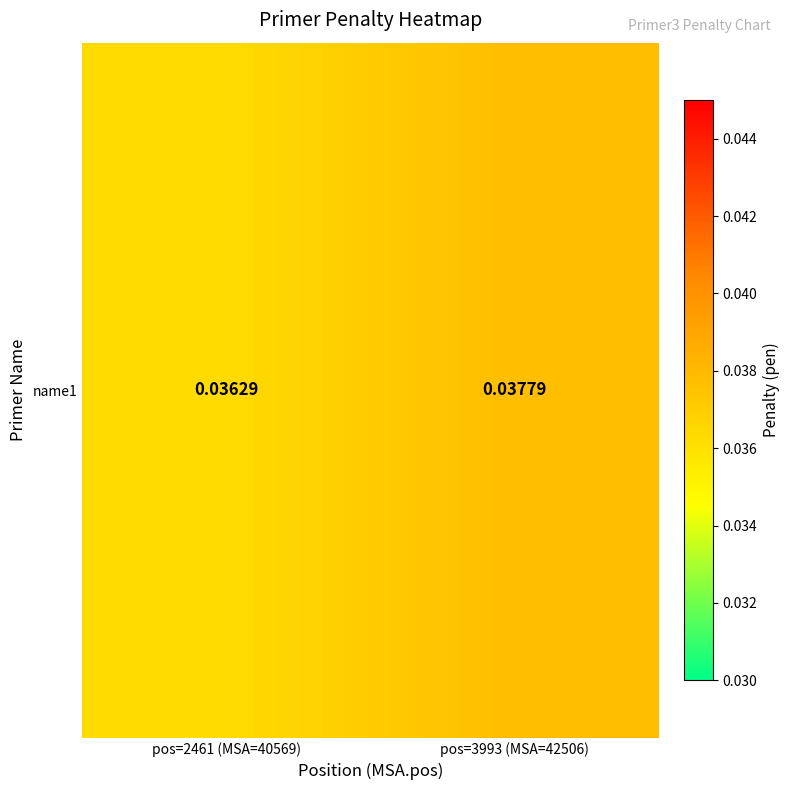

What is the sum of all values?

0.1